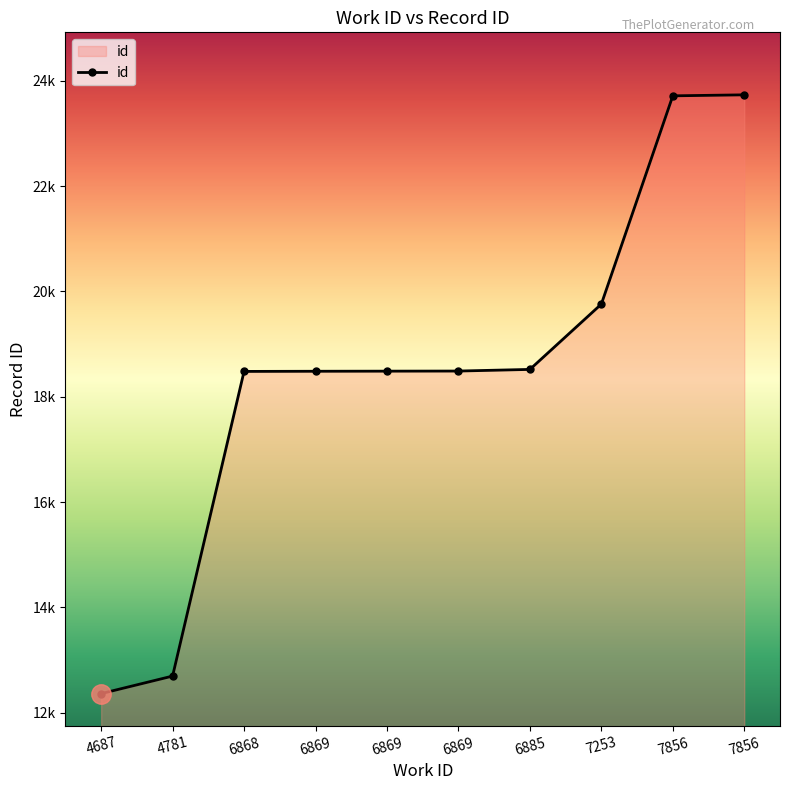

Does the chart have visible grid lines?

No